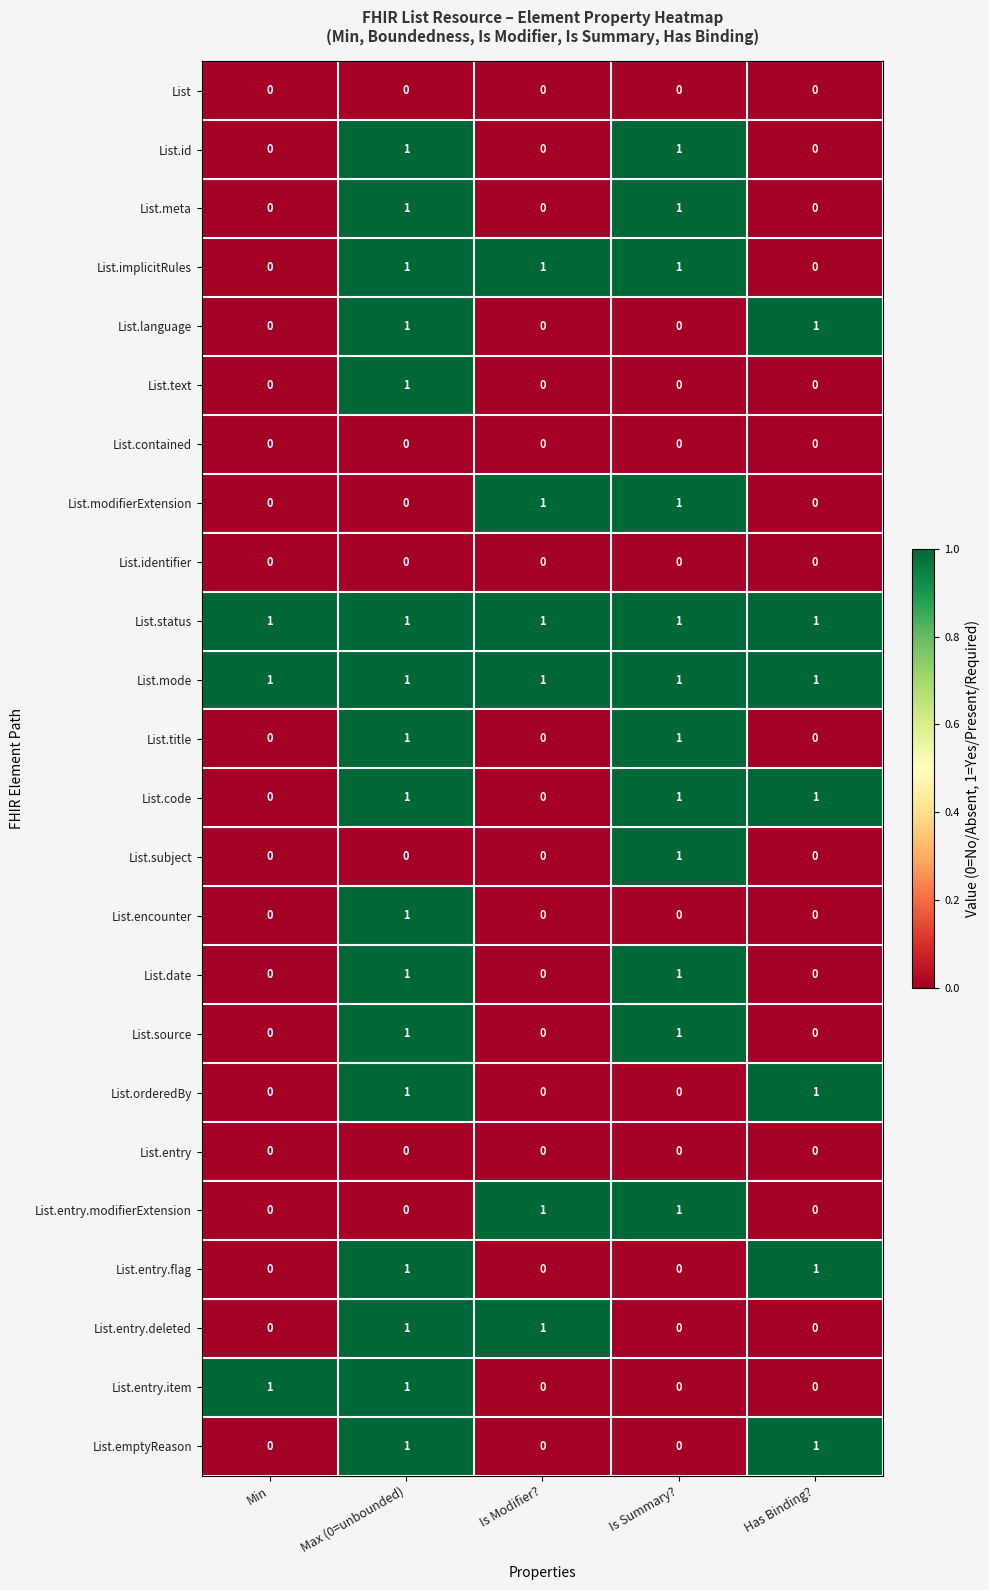

At which category is the sum across all series the highest?

Max (0=unbounded)